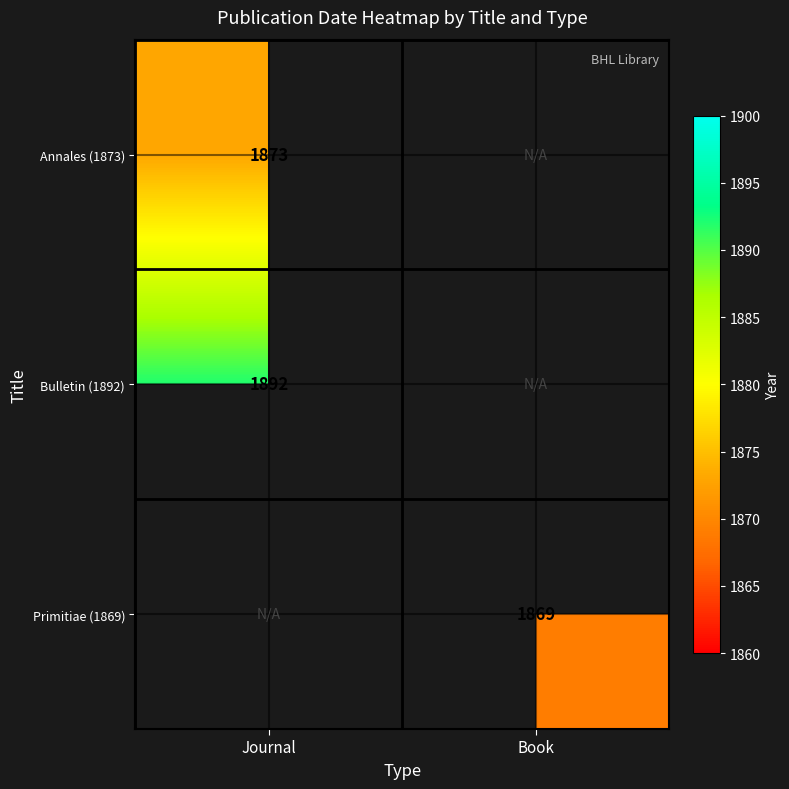

How many distinct data groups are displayed?

3